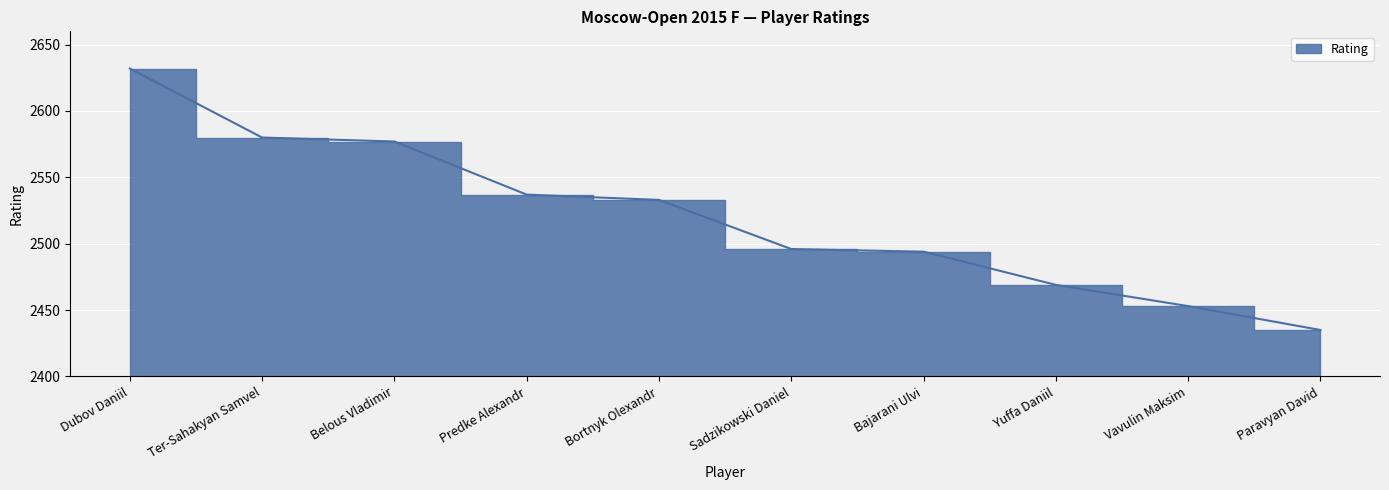

What is the label of the 5th point from the right?

Sadzikowski Daniel